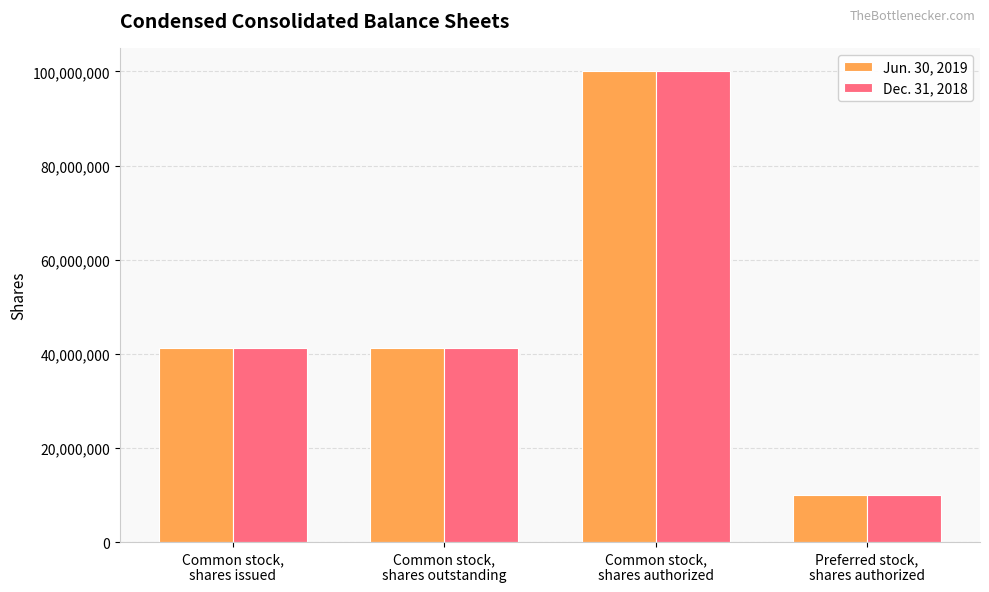

Reading left to right, what are all the values shown in this chart?

Jun. 30, 2019: 41278570	41278570	100000000	10000000
Dec. 31, 2018: 41210725	41210725	100000000	10000000